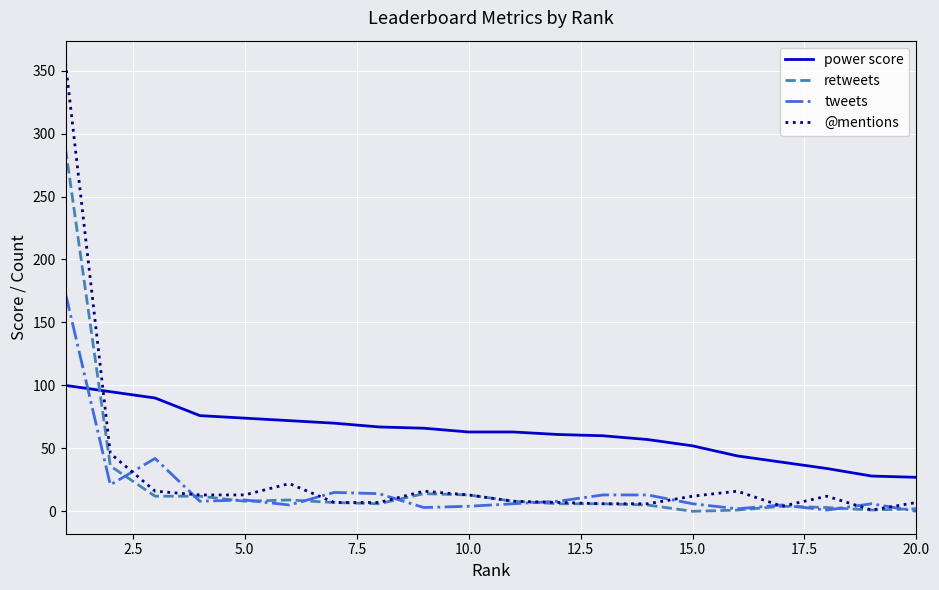

List the series in order of their peak value, lowest first.

power score, tweets, retweets, @mentions